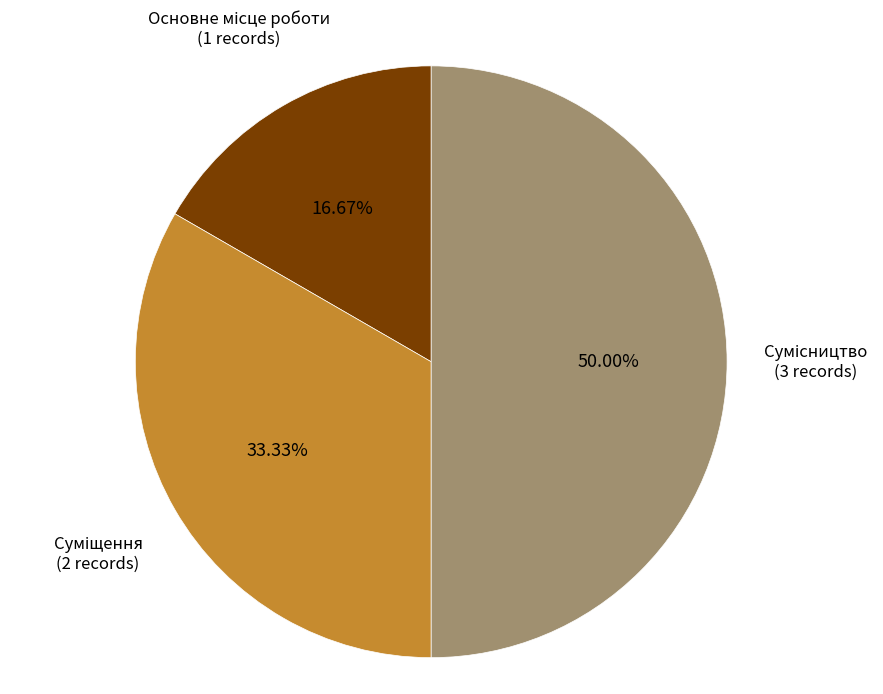

Which category has the biggest portion of the pie?

Сумісництво